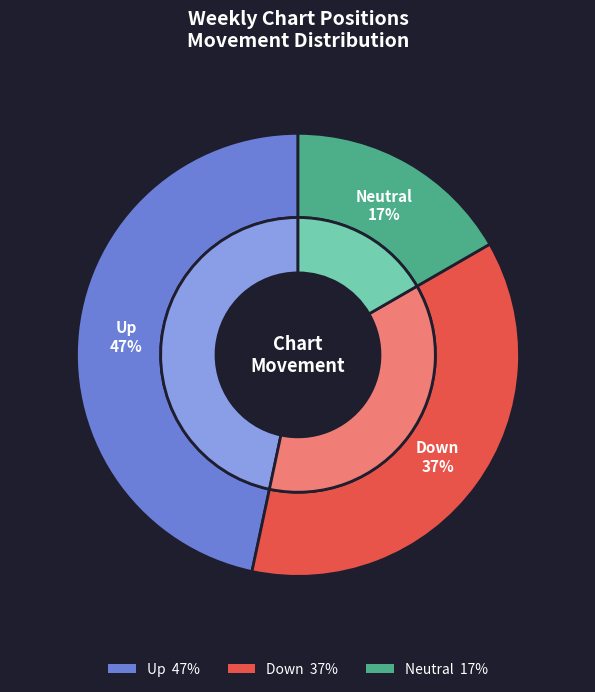

How much of the chart is everything except -?

83.3%